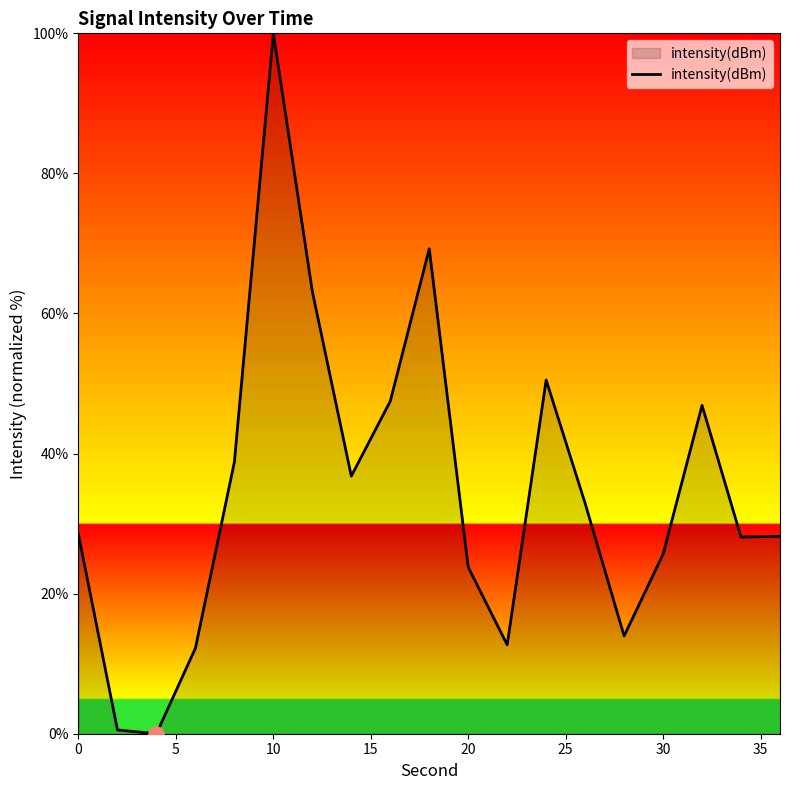

What is the maximum value shown in the chart?

100.0